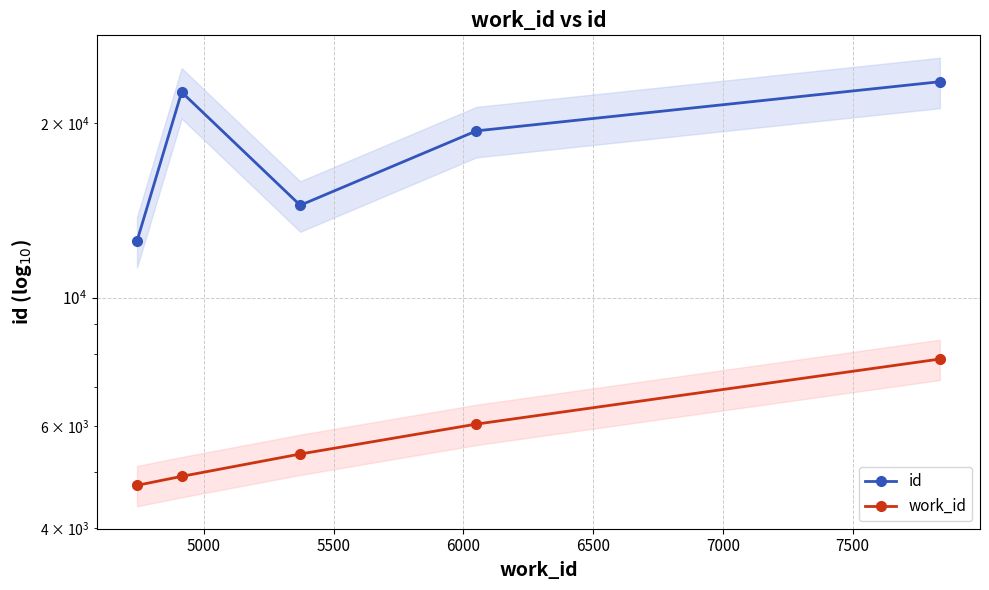

How many values in the work_id series exceed 5371?

2